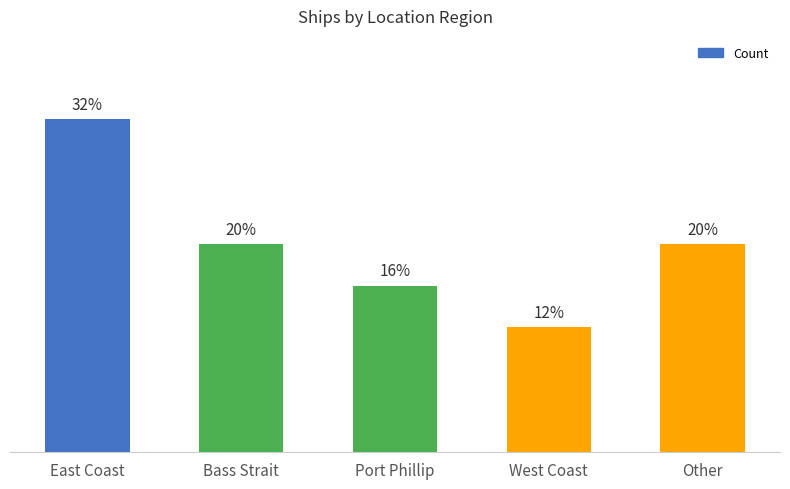

Are the bars horizontal?

No